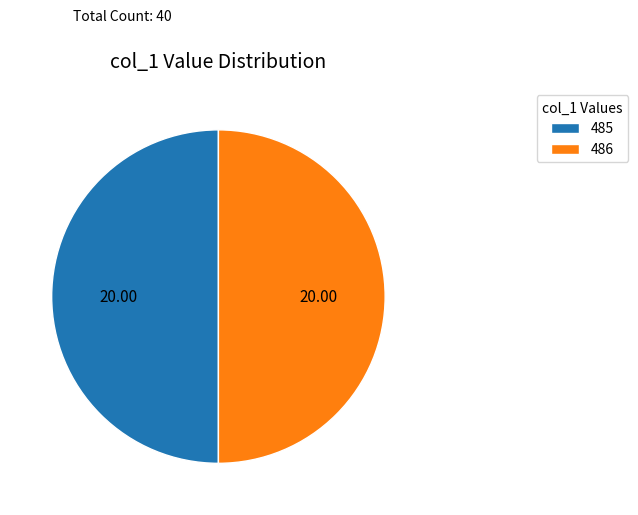

Do 486 and 485 together represent more than half of the pie?

Yes